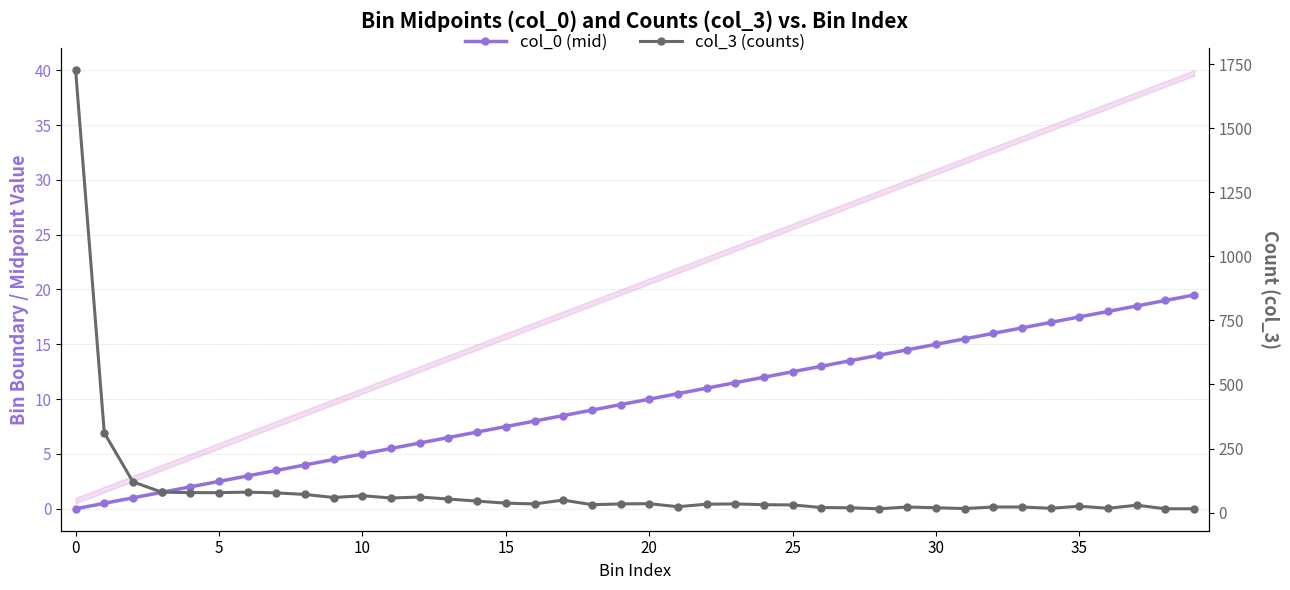

What are all the series names shown in the legend?

col_0 (mid), col_3 (counts)